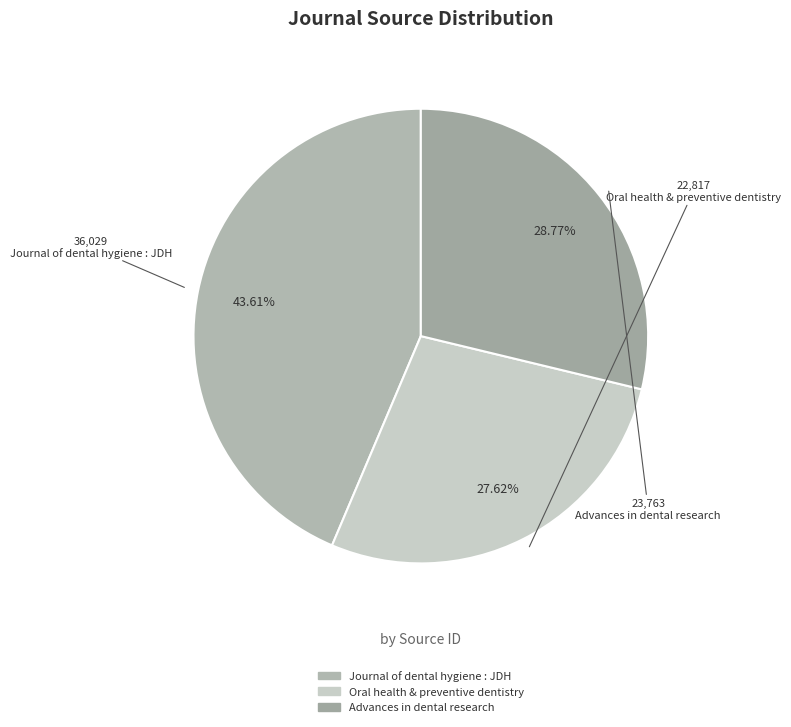

What is the change in value from Journal of dental hygiene : JDH to Advances in dental research?

-12266